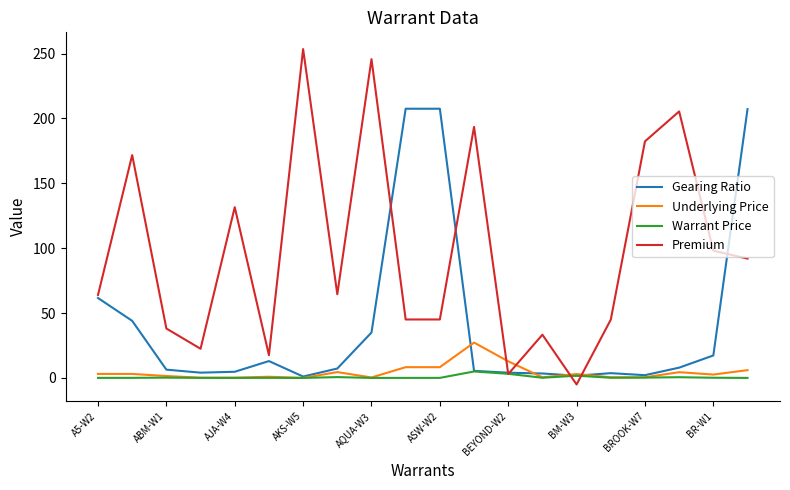

True or false: Premium and Gearing Ratio intersect in this chart.

True